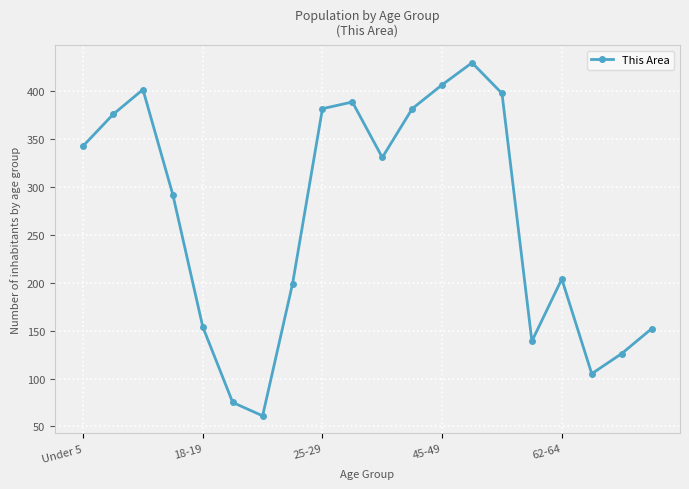

What is the greatest value displayed?

430